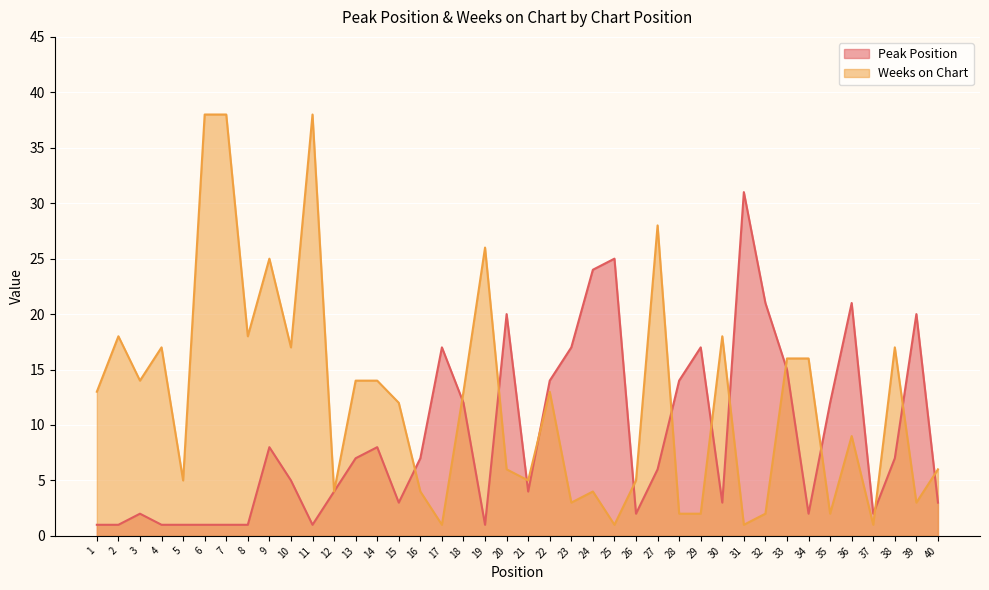

What is the value of the Weeks on Chart point at the 39th from the left?

3